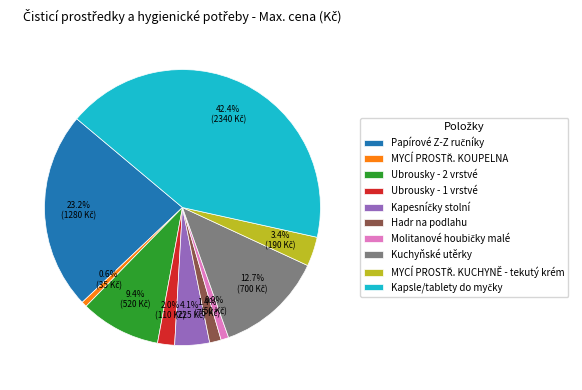

Count the number of slices in the pie.

10